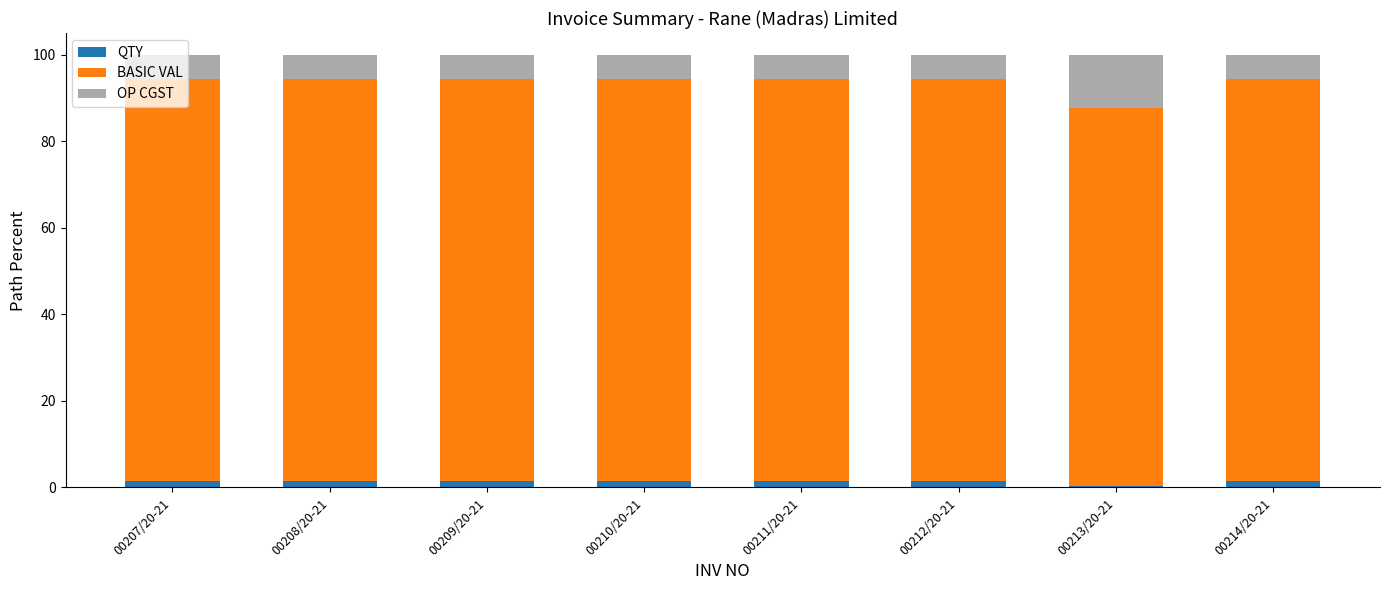

What is the sum of all QTY values?

11.2